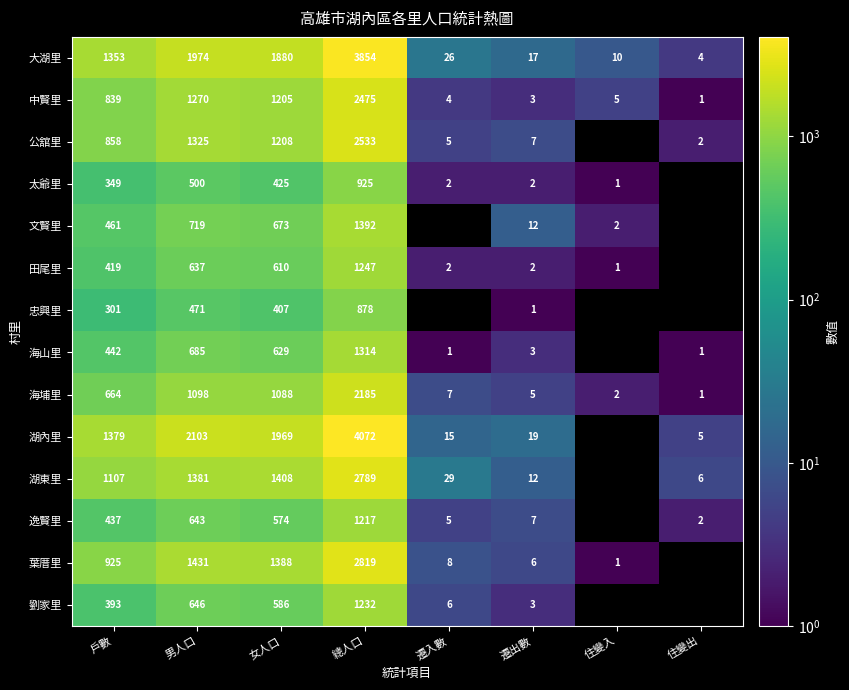

What is the minimum value shown in the chart?

1.0